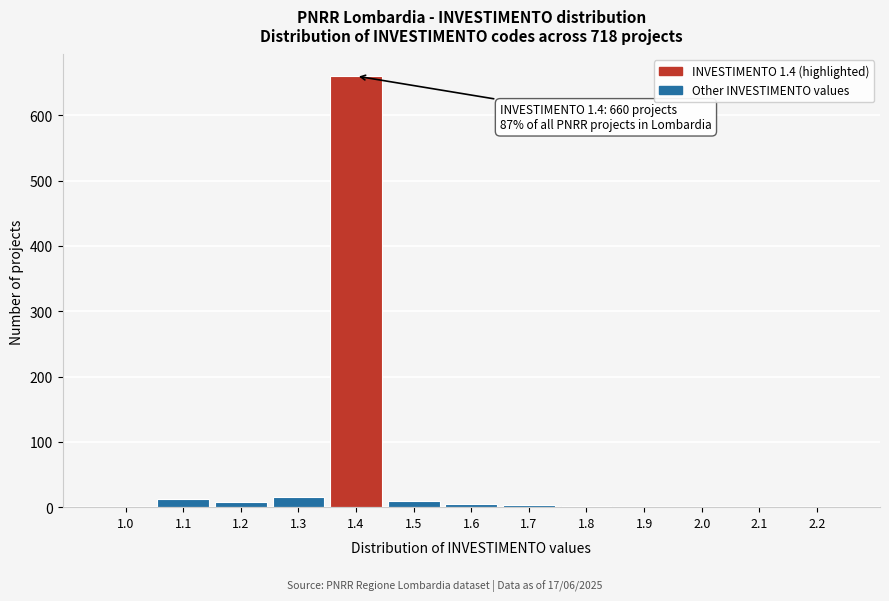

What is the maximum value shown in the chart?

660